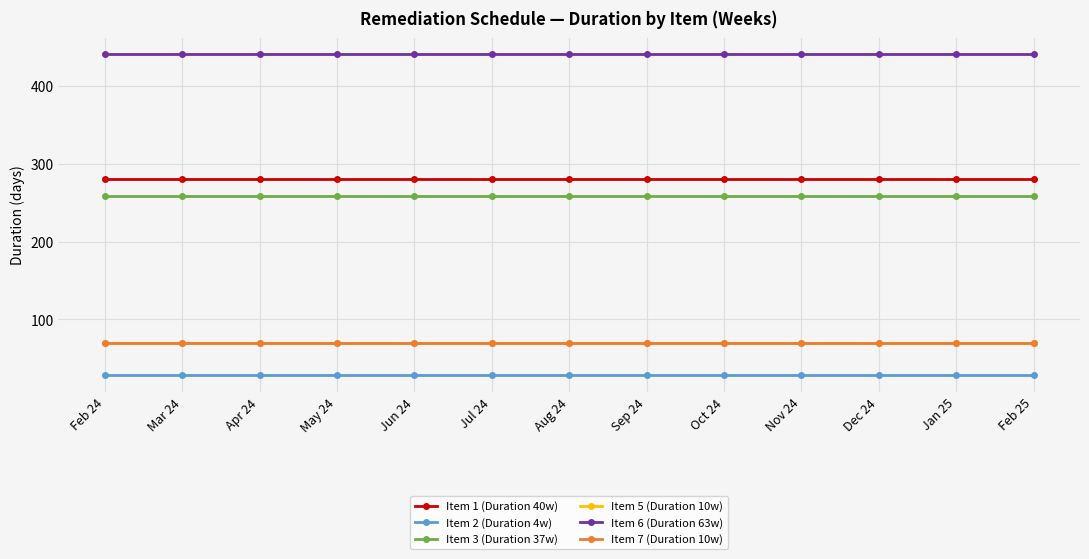

Does the chart have visible grid lines?

Yes